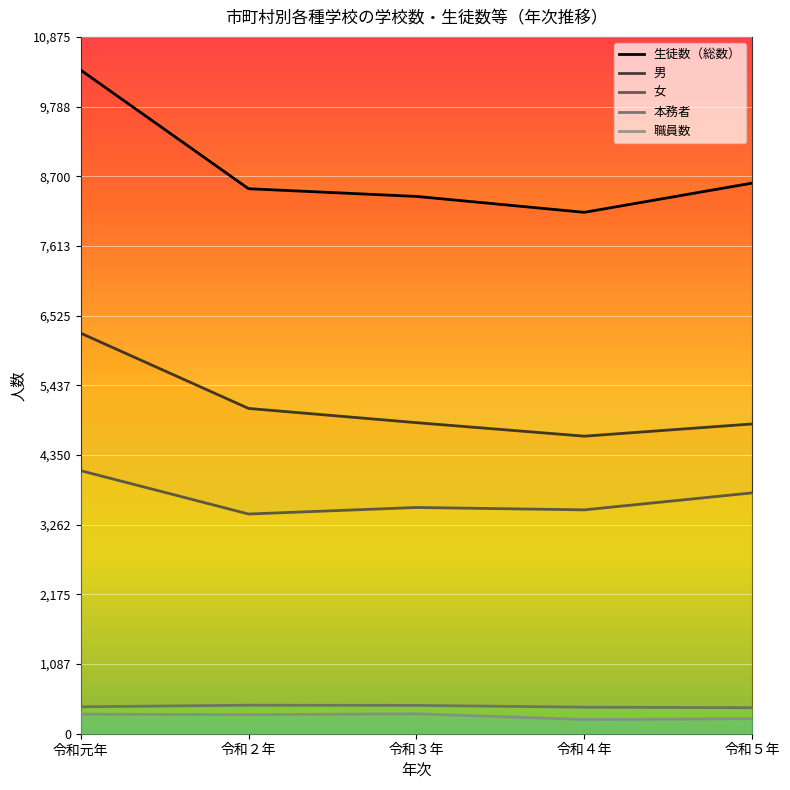

True or false: 女 and 生徒数（総数） cross at least once.

False